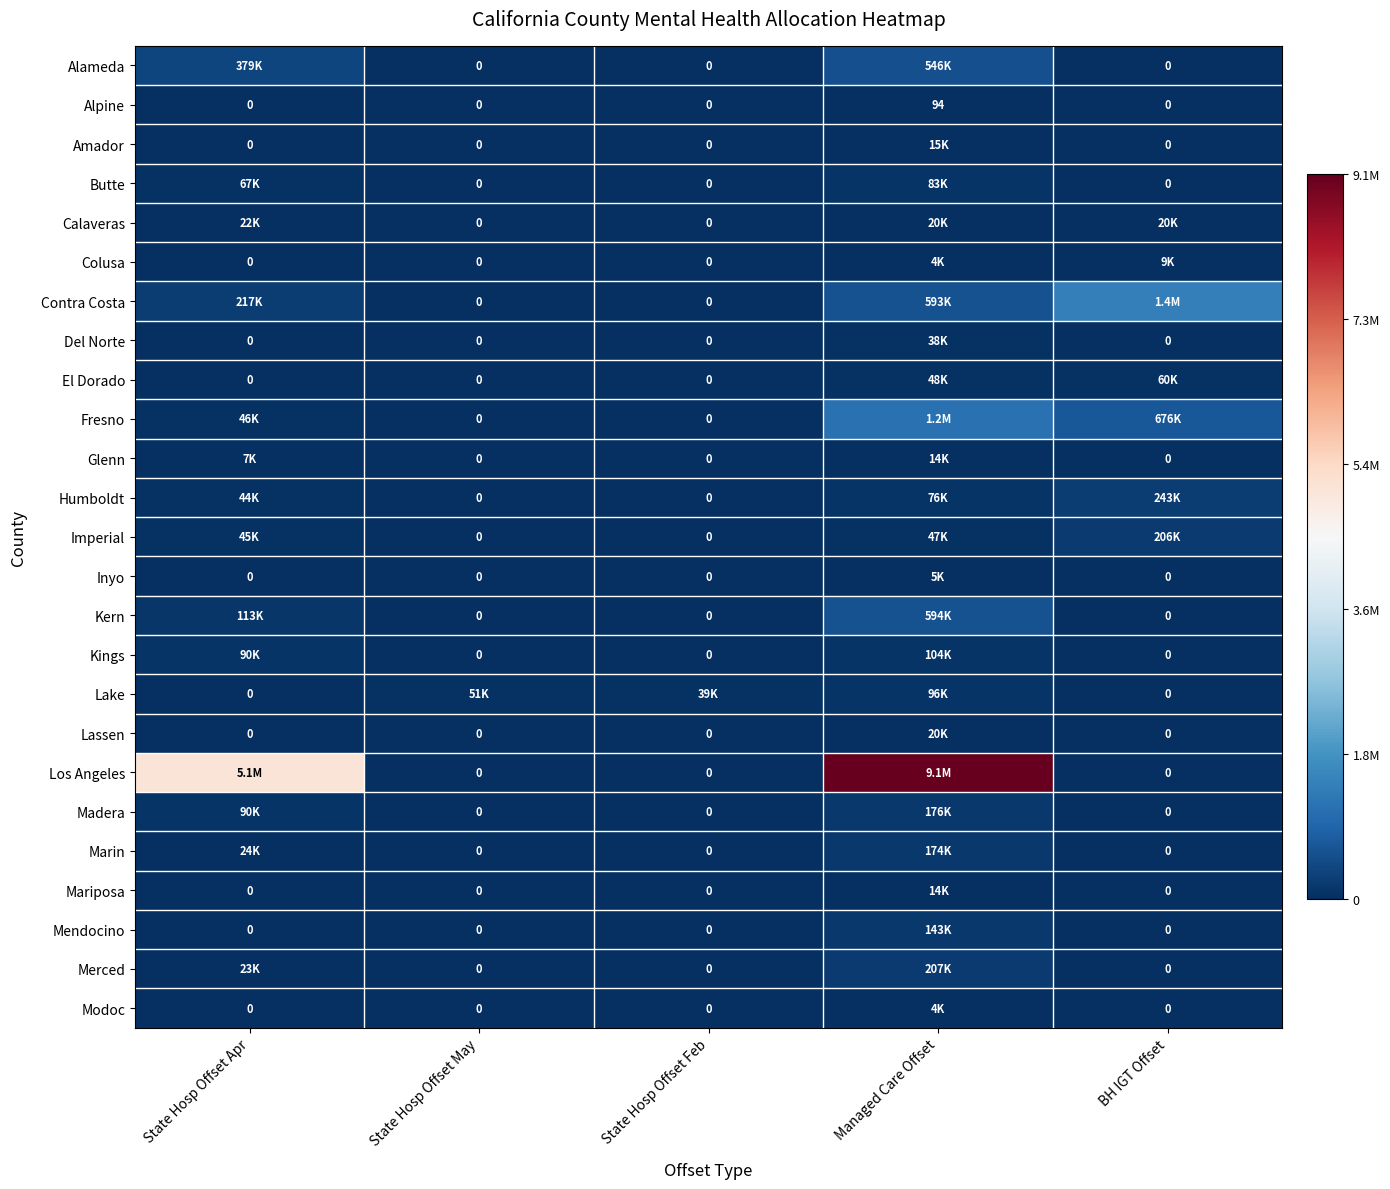

Which series has the largest total across all categories?

Los Angeles